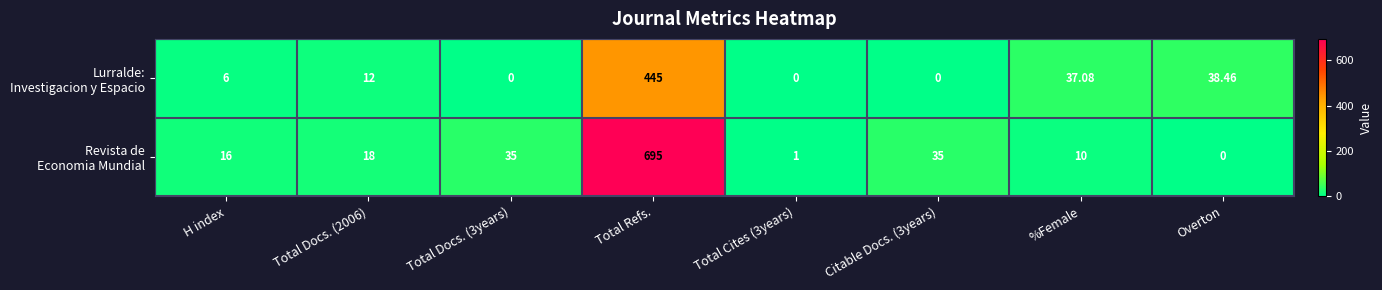

Count the number of categories in the chart.

8